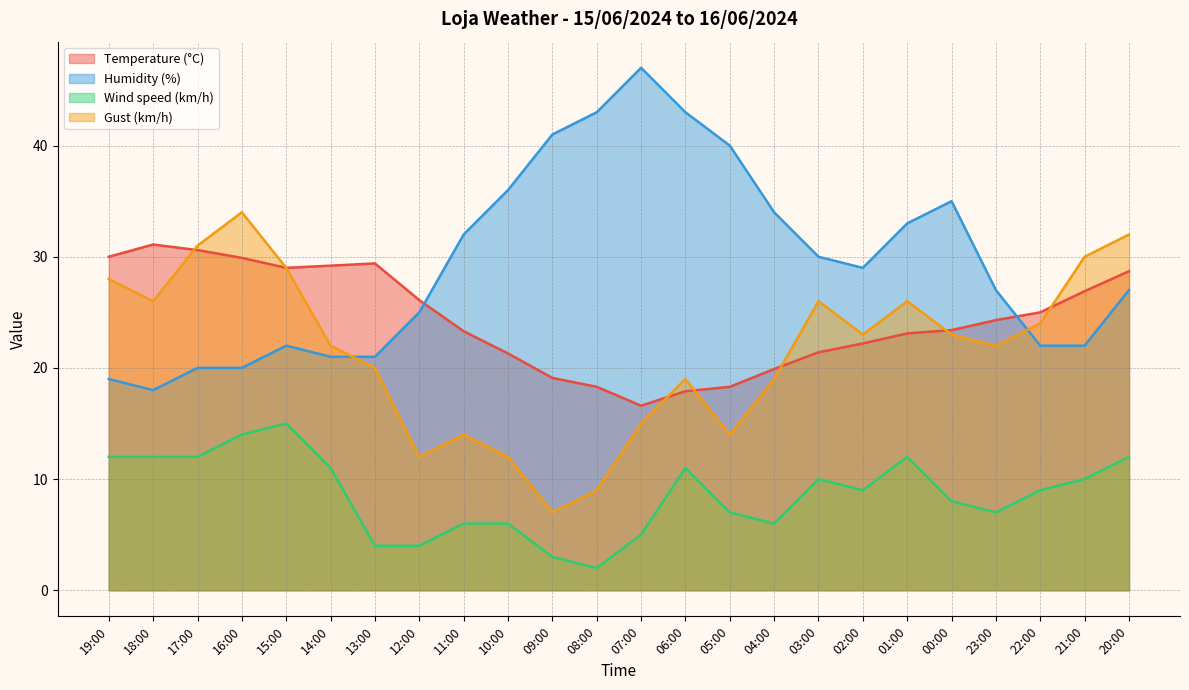

At 20:00, list the series in order from smallest to largest.

Wind speed (km/h), Humidity (%), Temperature (°C), Gust (km/h)